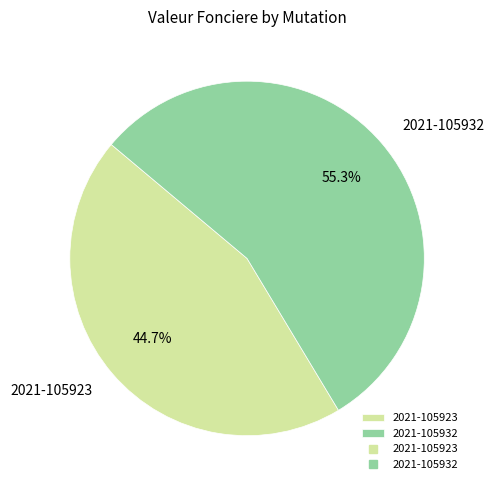

Rank the categories by value from lowest to highest.

2021-105923, 2021-105932